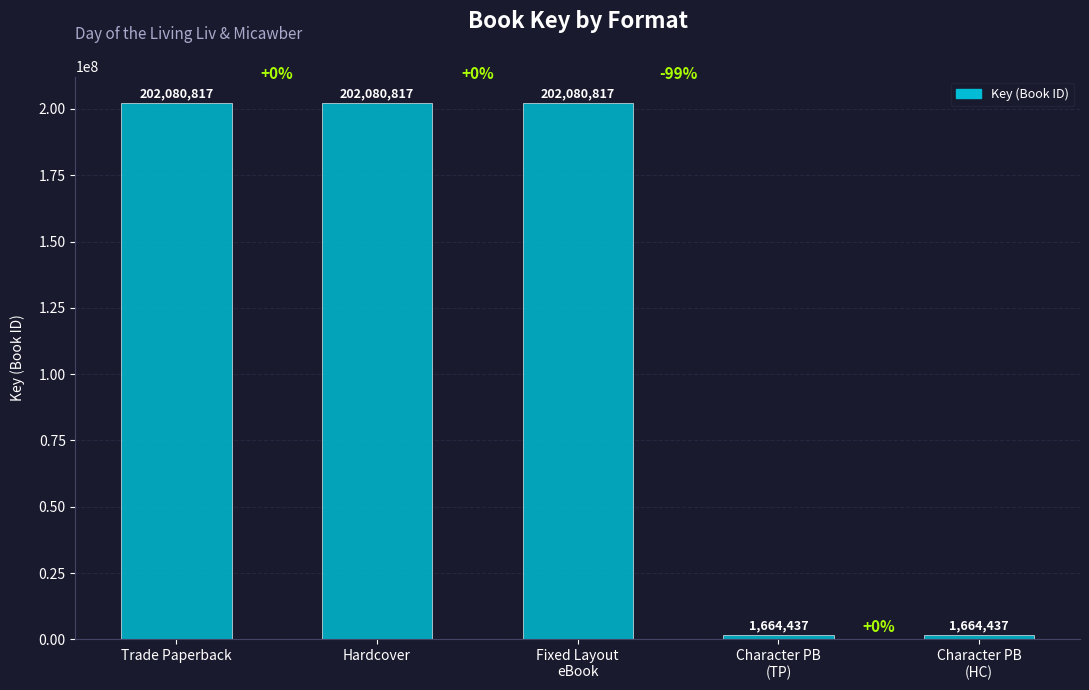

Reading left to right, what are all the values shown in this chart?

202080817	202080817	202080817	1664437	1664437